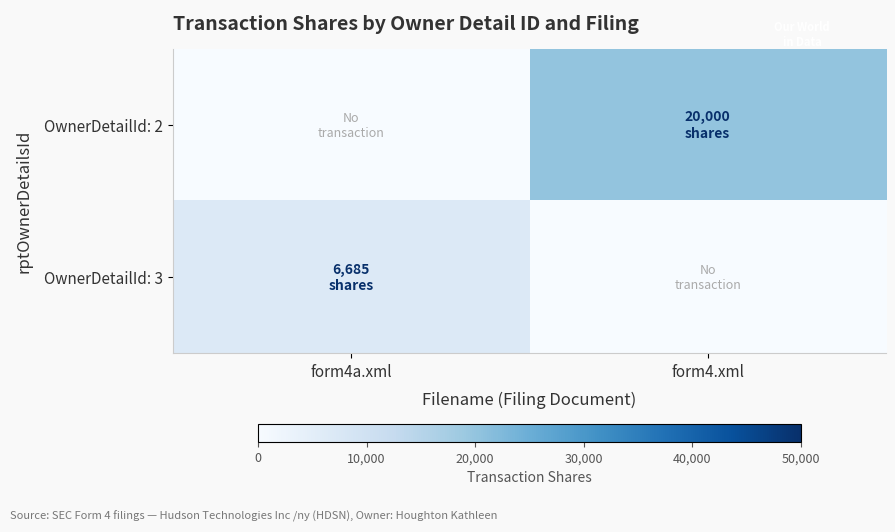

At form4.xml, list the series in order from largest to smallest.

OwnerDetailId: 2, OwnerDetailId: 3